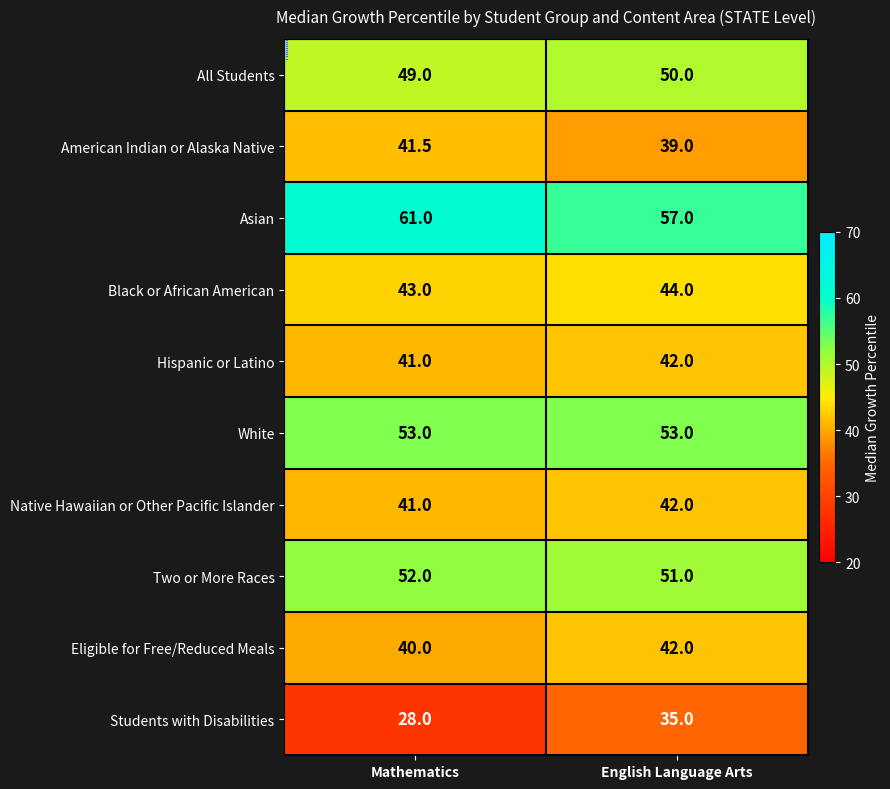

At how many categories does at least one series exceed 55?

2